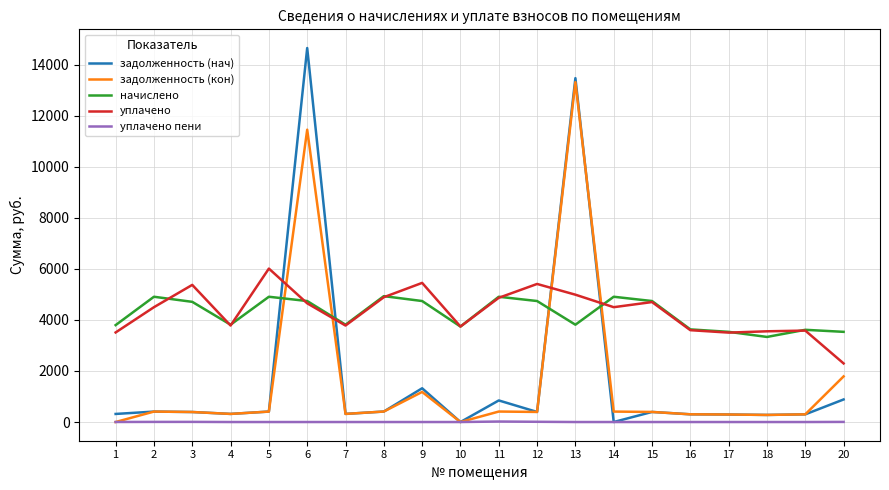

What is the total value across all series at 9?

12690.1